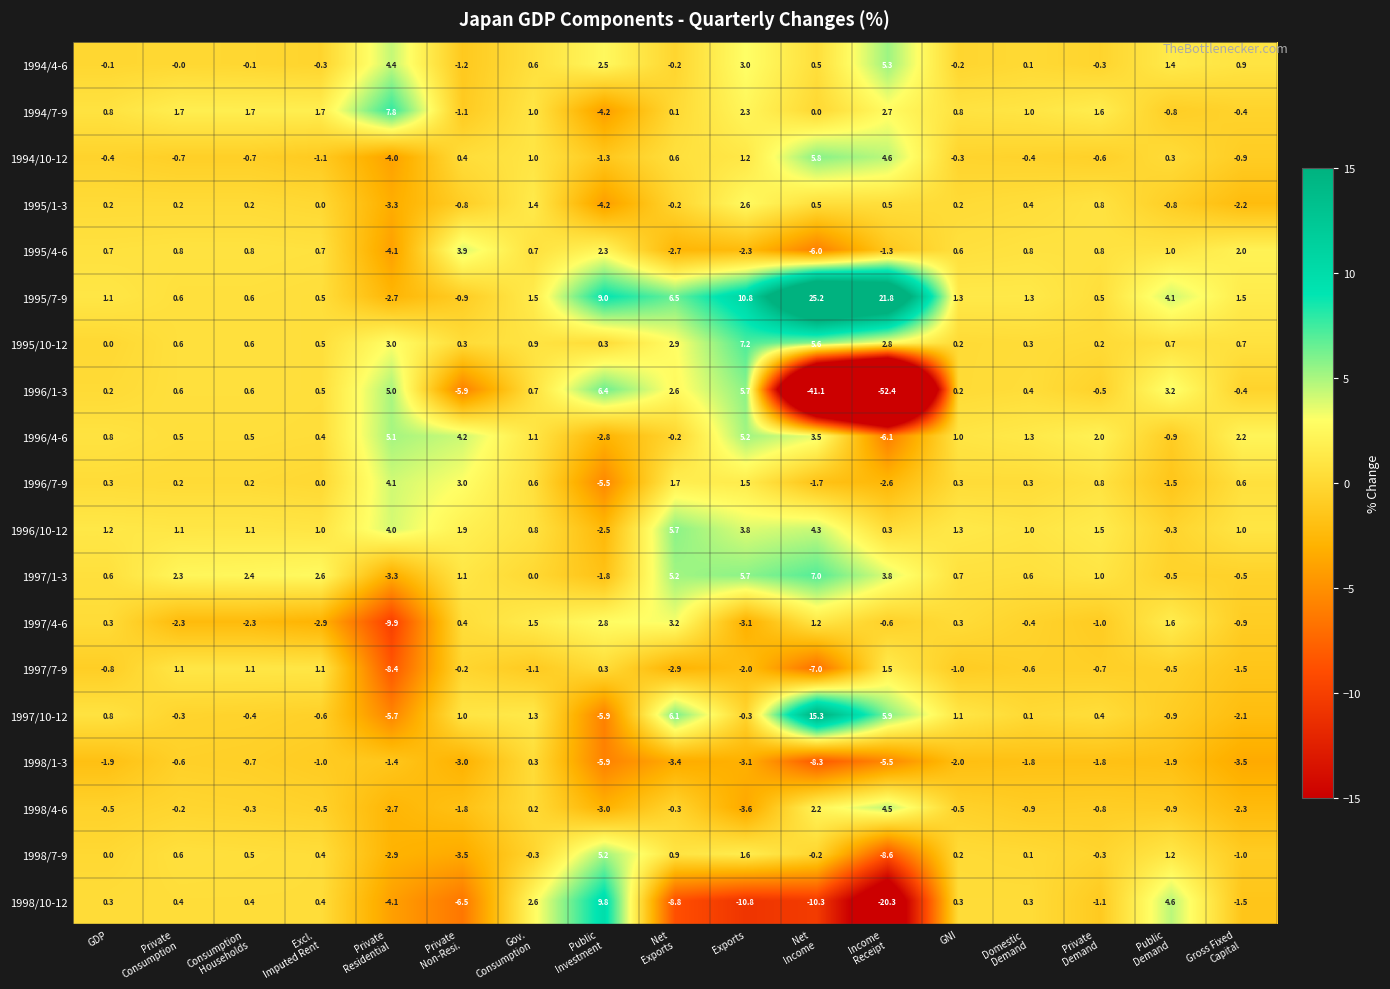

Which series has the largest range (max minus min)?

1996/1-3